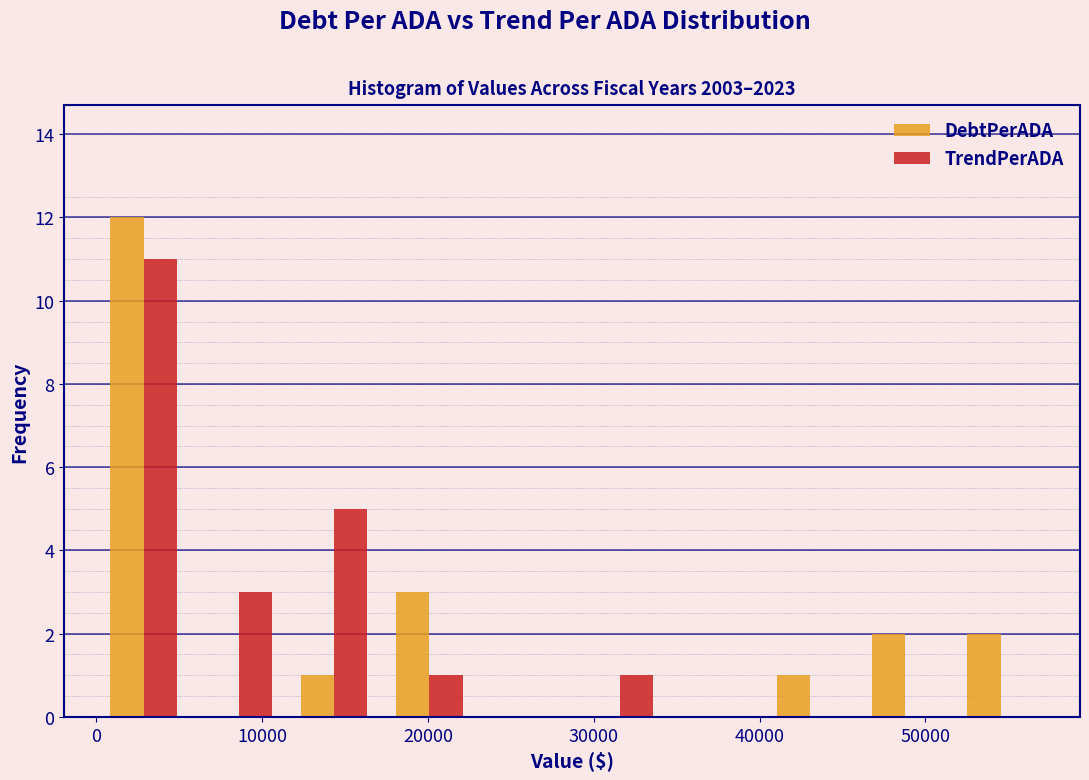

In the TrendPerADA series, which range on the x-axis has the tallest bar?

0 to 6000